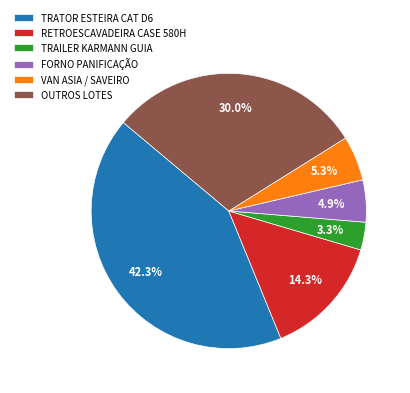

What is the ratio of the value at OUTROS LOTES to the value at FORNO PANIFICAÇÃO?

6.1